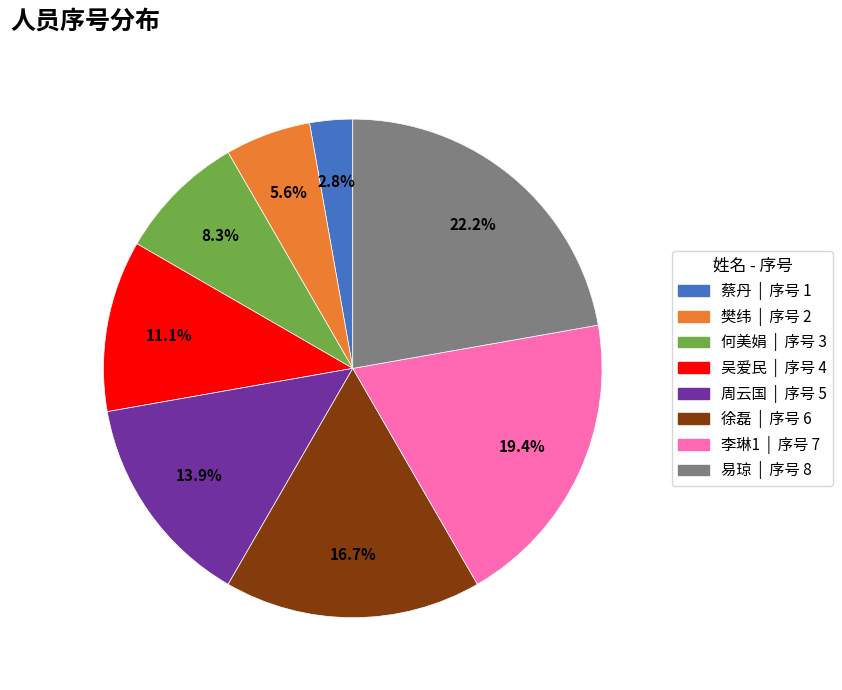

To the nearest percent, what percentage of the pie is 何美娟?

8%